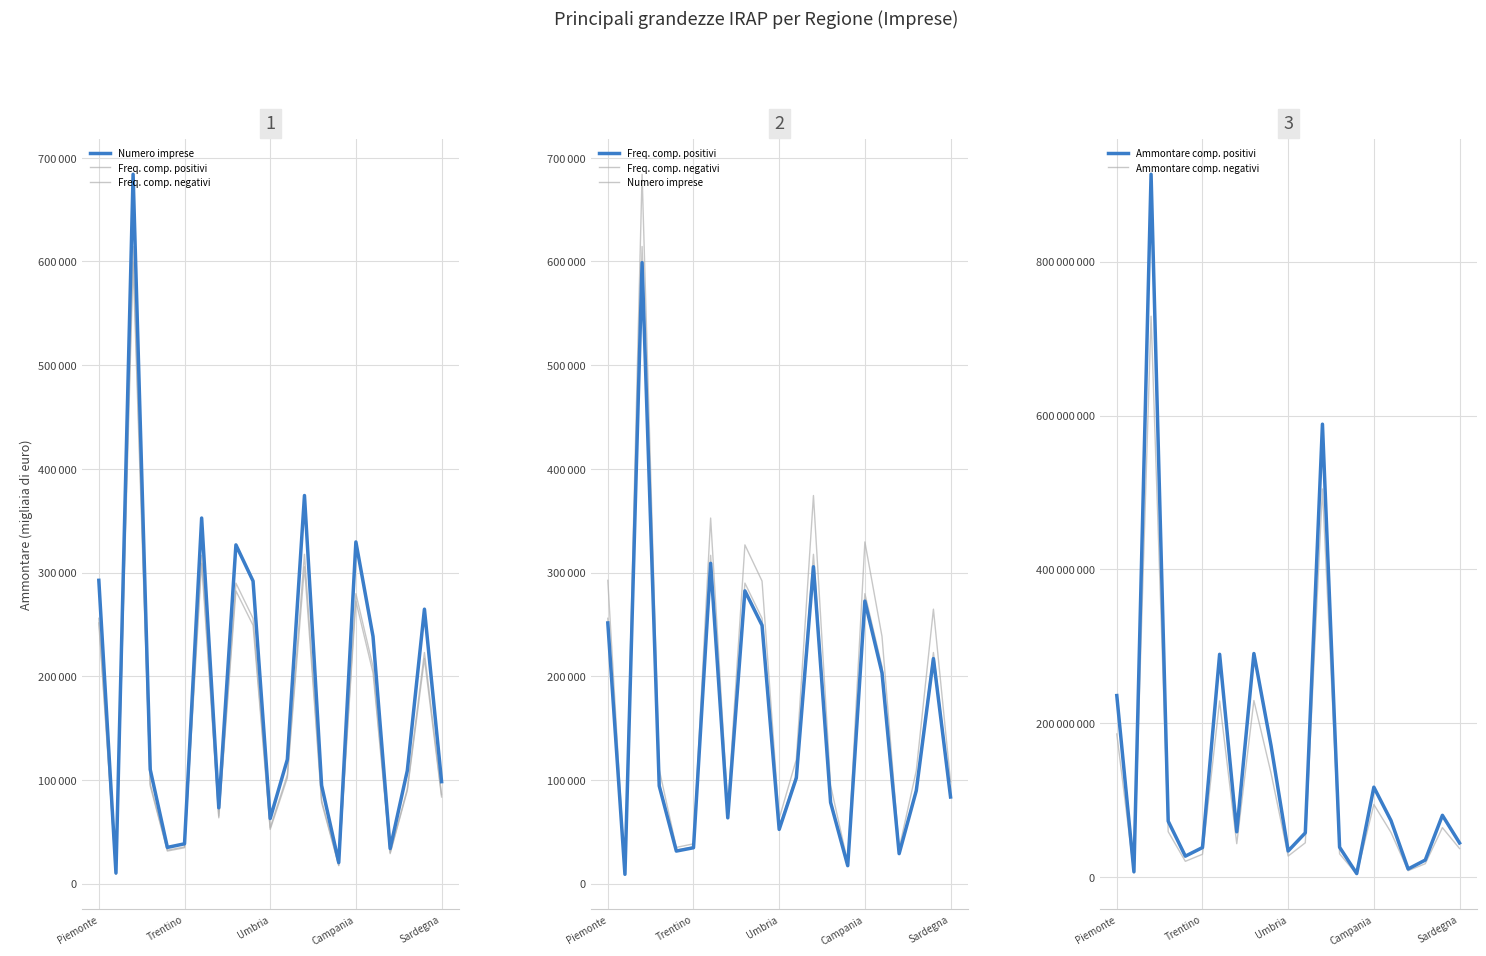

What are all the series names shown in the legend?

Numero imprese, Freq. comp. positivi, Freq. comp. negativi, Ammontare comp. positivi, Ammontare comp. negativi